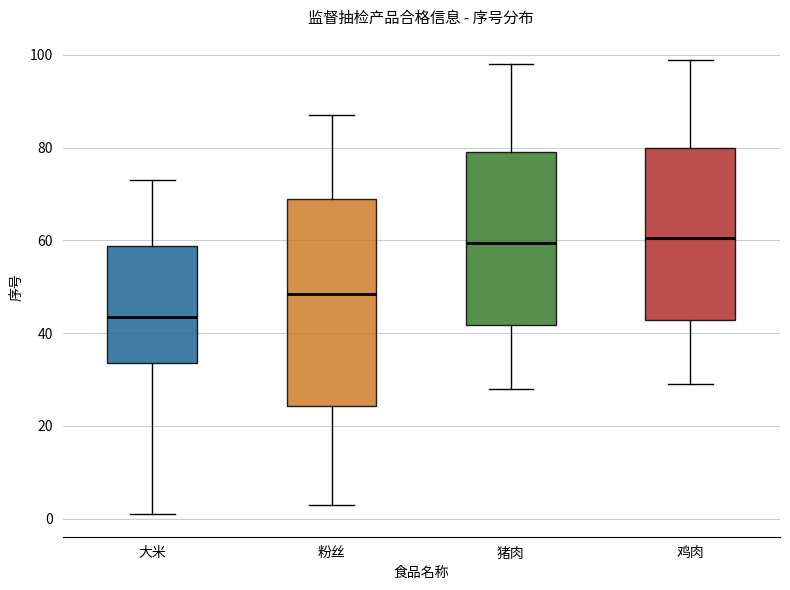

Where does the upper whisker of the box for 猪肉 end on the y-axis? The values are not printed on the chart, so give them approximately, as read against the axis.

98